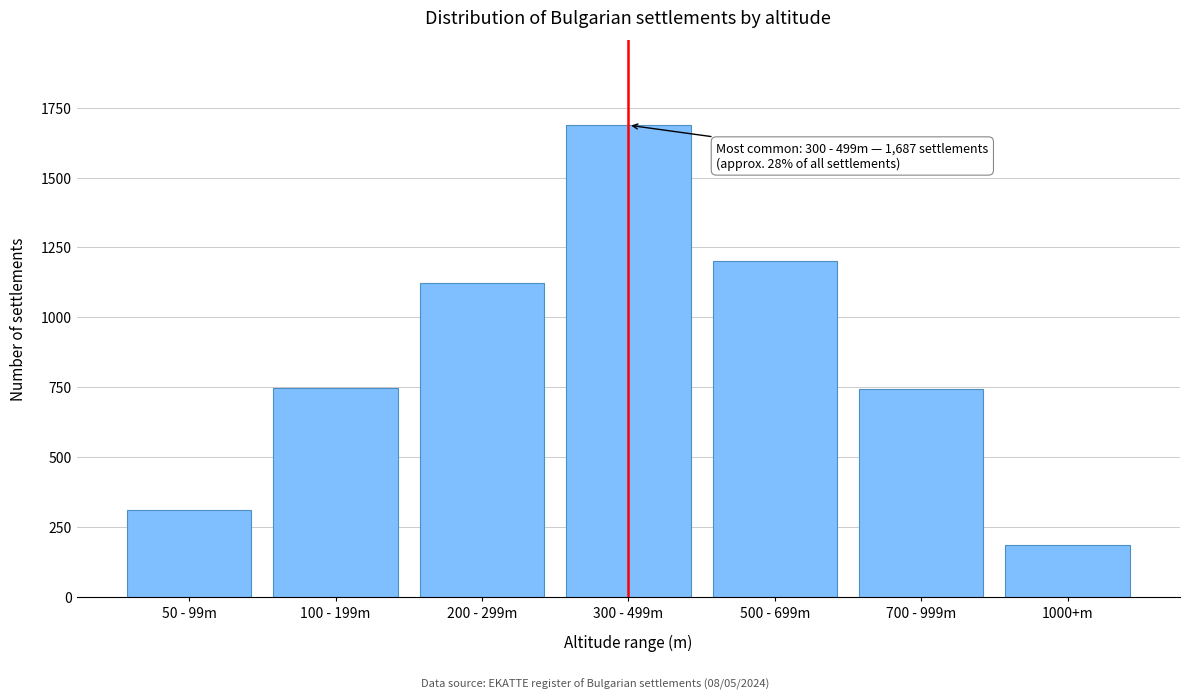

Between 100 - 199m and 1000+m, which is larger?

100 - 199m